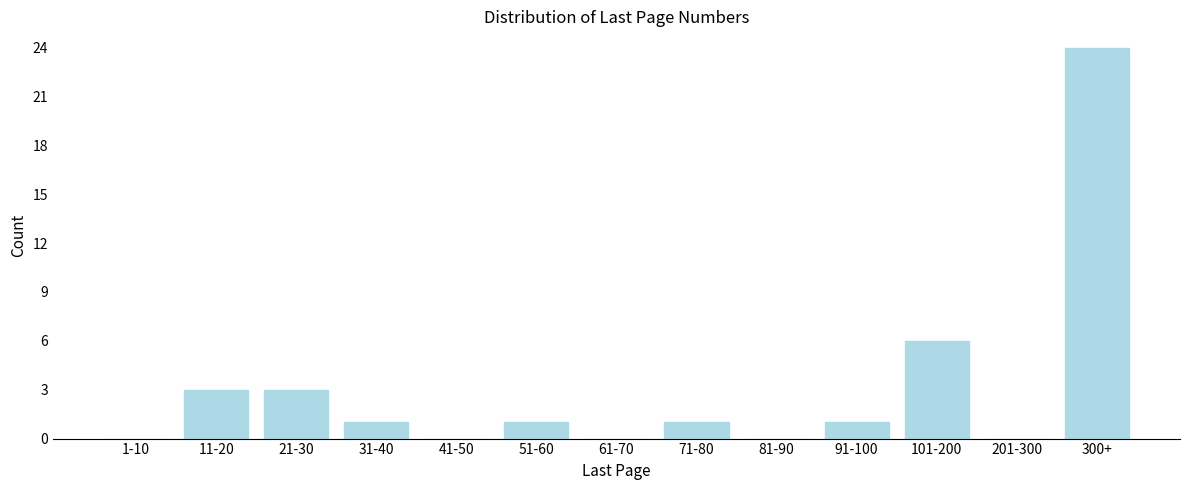

Reading right to left, extract all data points from this chart.

300+=24	201-300=0	101-200=6	91-100=1	81-90=0	71-80=1	61-70=0	51-60=1	41-50=0	31-40=1	21-30=3	11-20=3	1-10=0